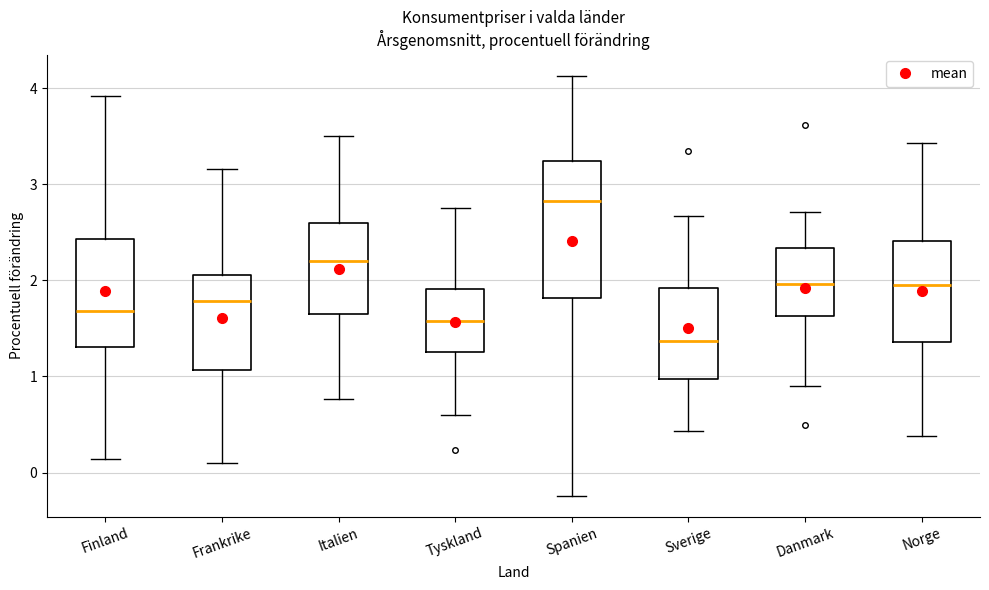

Reading left to right, transcribe this box plot: for each box, give where its median line is, the range the box spans, and where its two whiskers end, as read against the y-axis. The values are not printed on the chart, so give them approximately, as read against the axis.

Finland: median 1.7, box 1.3 to 2.4, whiskers 0.1 to 3.9
Frankrike: median 1.8, box 1.1 to 2.1, whiskers 0.1 to 3.2
Italien: median 2.2, box 1.6 to 2.6, whiskers 0.8 to 3.5
Tyskland: median 1.6, box 1.3 to 1.9, whiskers 0.6 to 2.8
Spanien: median 2.8, box 1.8 to 3.2, whiskers -0.2 to 4.1
Sverige: median 1.4, box 1.0 to 1.9, whiskers 0.4 to 2.7
Danmark: median 2.0, box 1.6 to 2.3, whiskers 0.9 to 2.7
Norge: median 2.0, box 1.4 to 2.4, whiskers 0.4 to 3.4